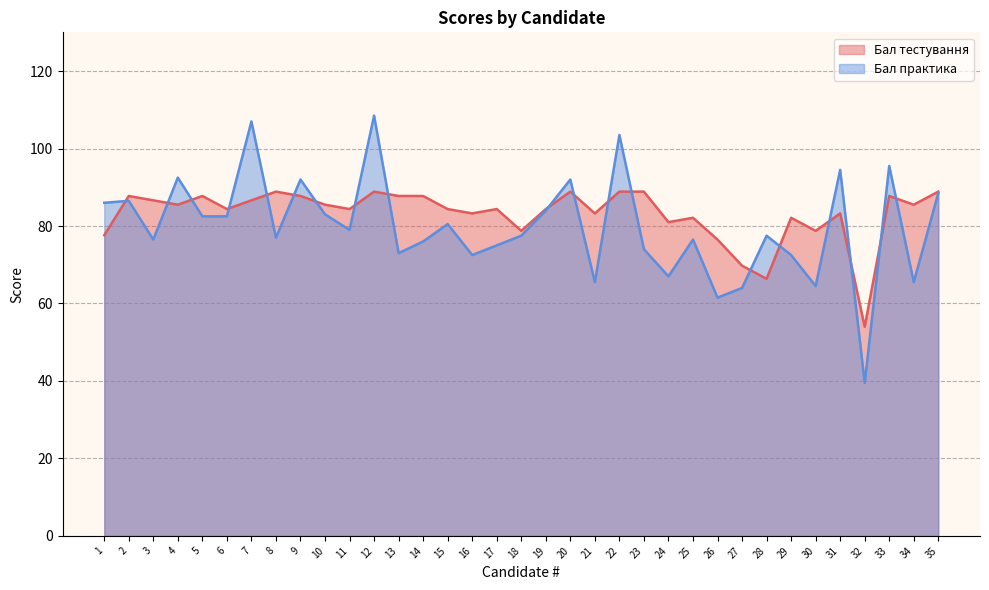

After their last crossing, which series has the higher values: Бал практика or Бал тестування?

Бал тестування